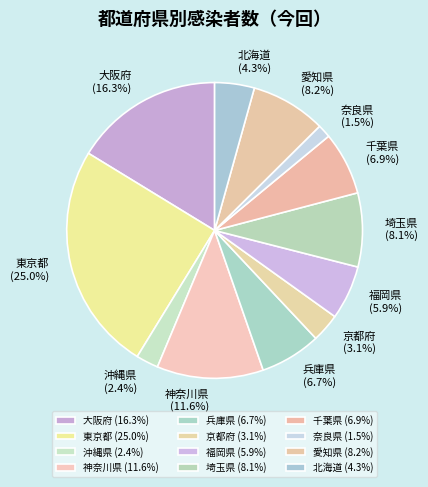

Between 東京都 (25.0%) and 沖縄県 (2.4%), which is larger?

東京都 (25.0%)